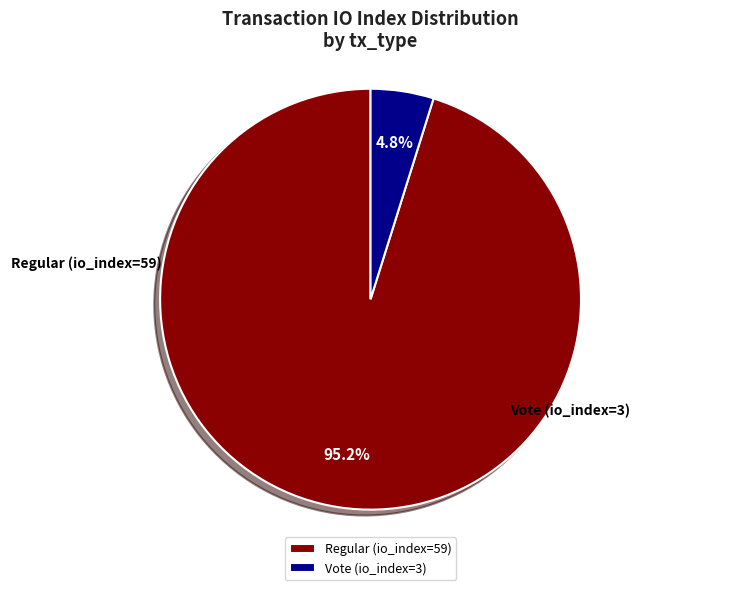

To the nearest percent, what is the combined percentage of Regular (io_index=59) and Vote (io_index=3)?

100%